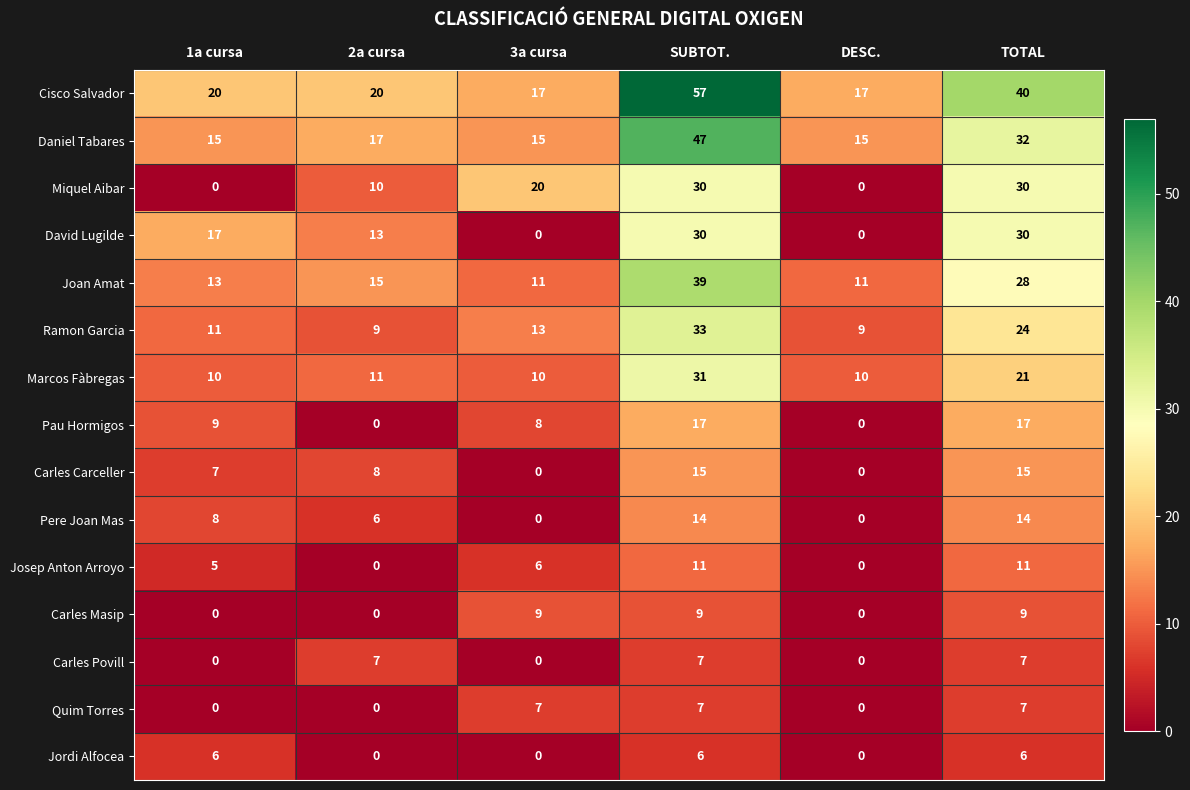

True or false: Carles Carceller has a value of 5 at DESC..

False